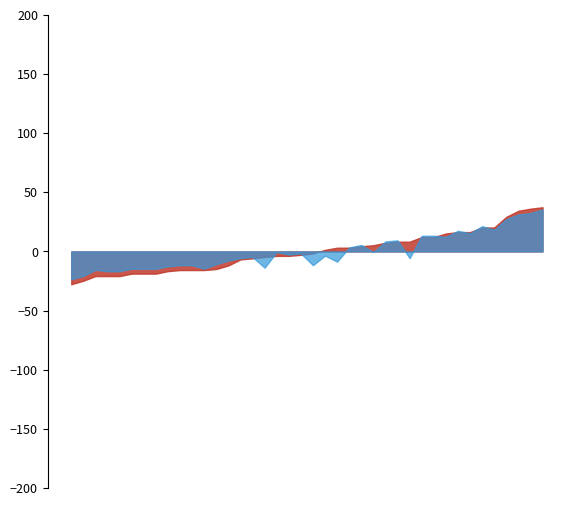

What are all the series names shown in the legend?

SDS_P1, SDS_P2